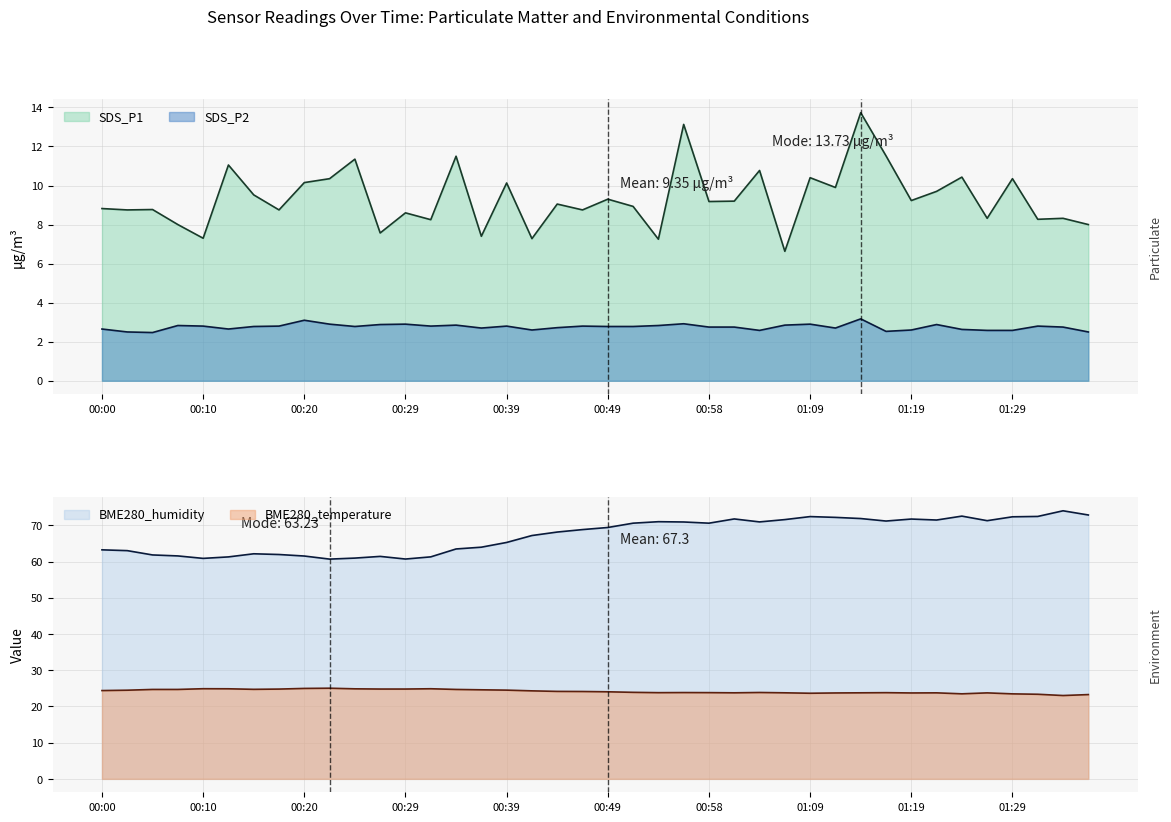

At 11, list the series in order from smallest to largest.

SDS_P2, SDS_P1, BME280_temperature, BME280_humidity